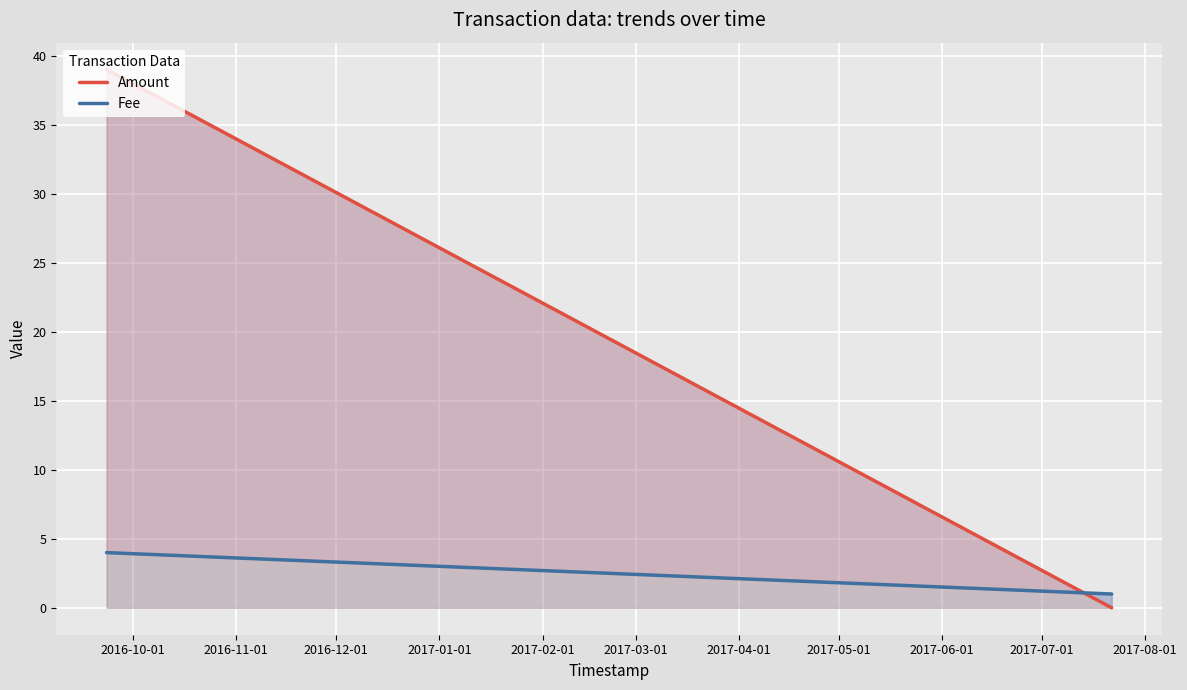

At which category does the chart reach its peak across all series?

2016-10-01